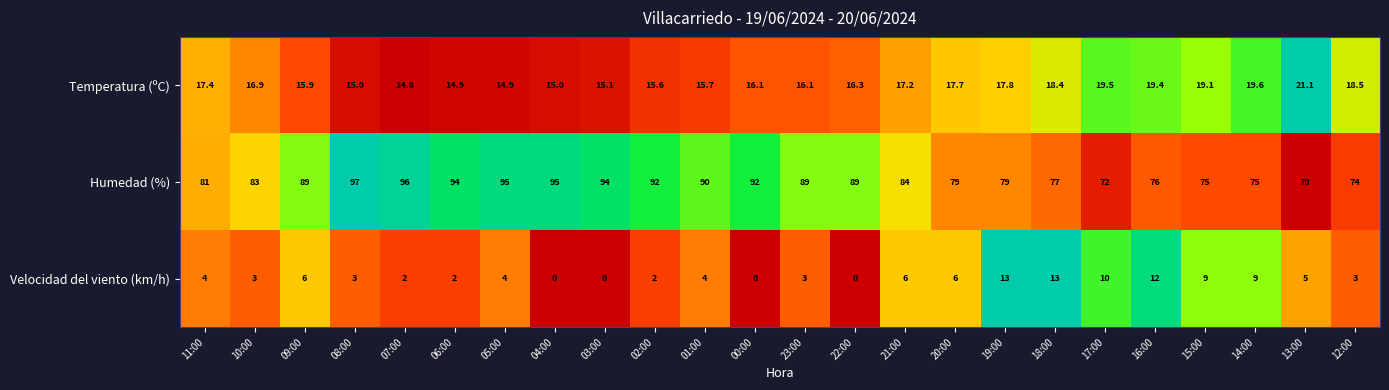

What is the highest value of the Velocidad del viento (km/h) series?

13.0